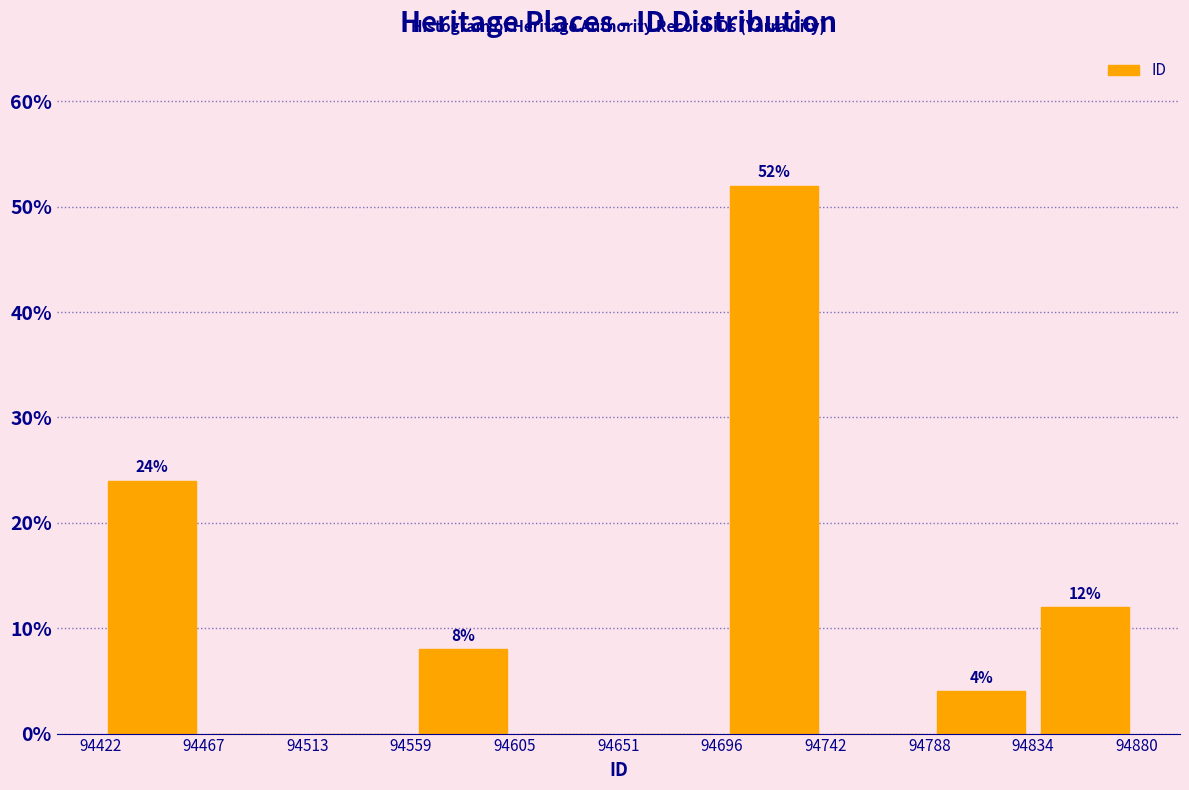

Over which range of the x-axis is the bar tallest?

94696 to 94742